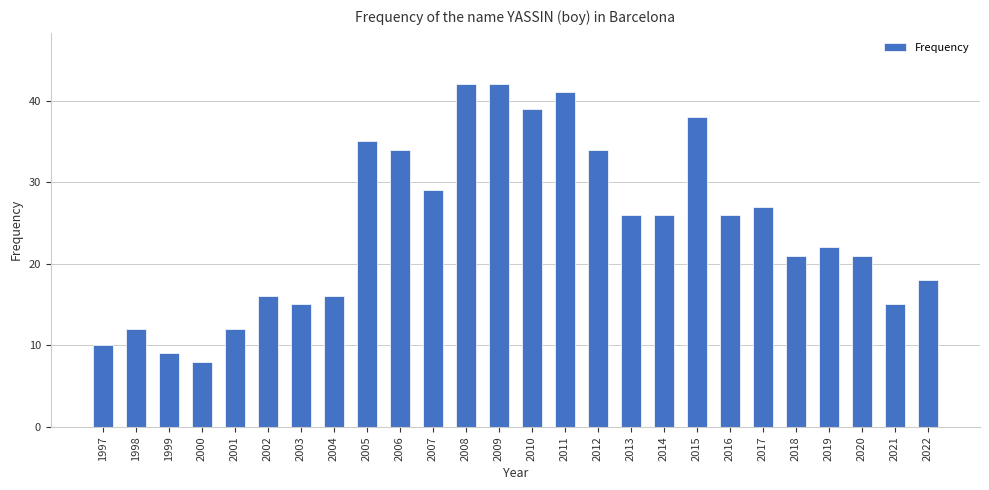

Does the chart contain any negative values?

No